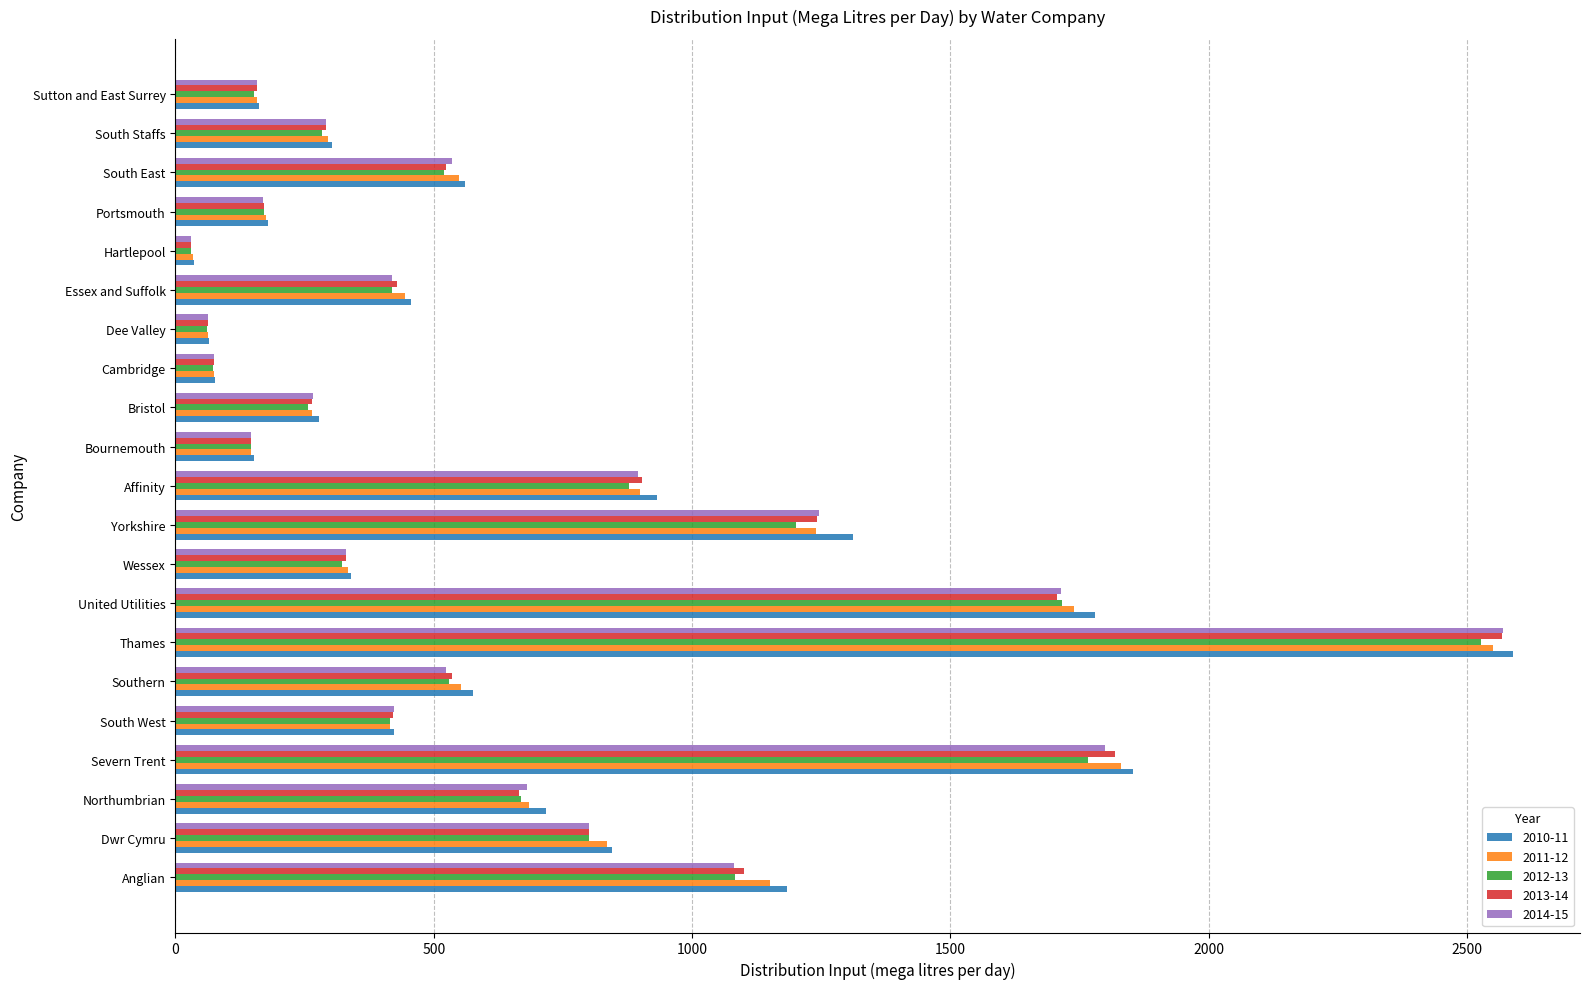

True or false: 2014-15 has a value of 62.4 at Dee Valley.

True